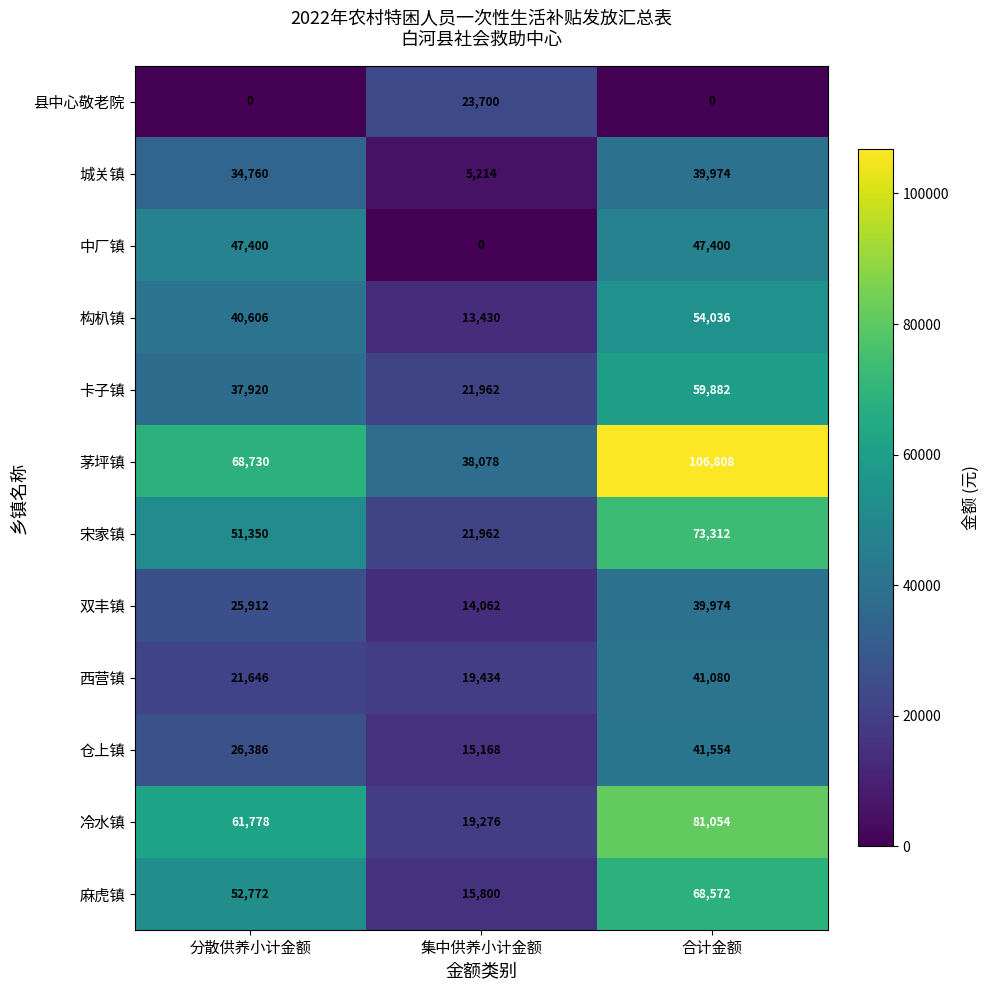

How many 中厂镇 values are between 0 and 47400?

3